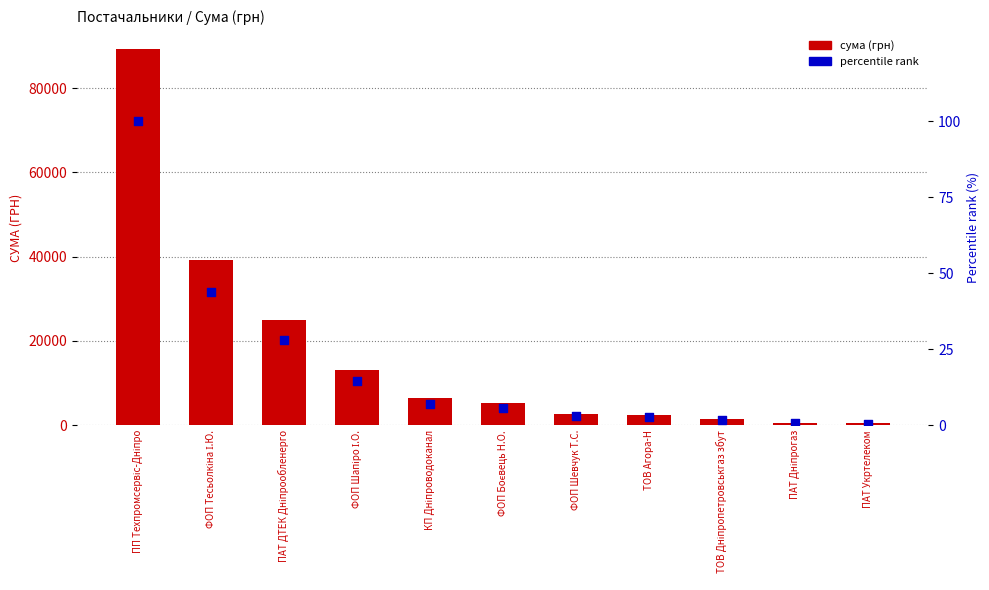

What is the total value across all series at ТОВ Дніпропетровськгаз збут?

1566.8